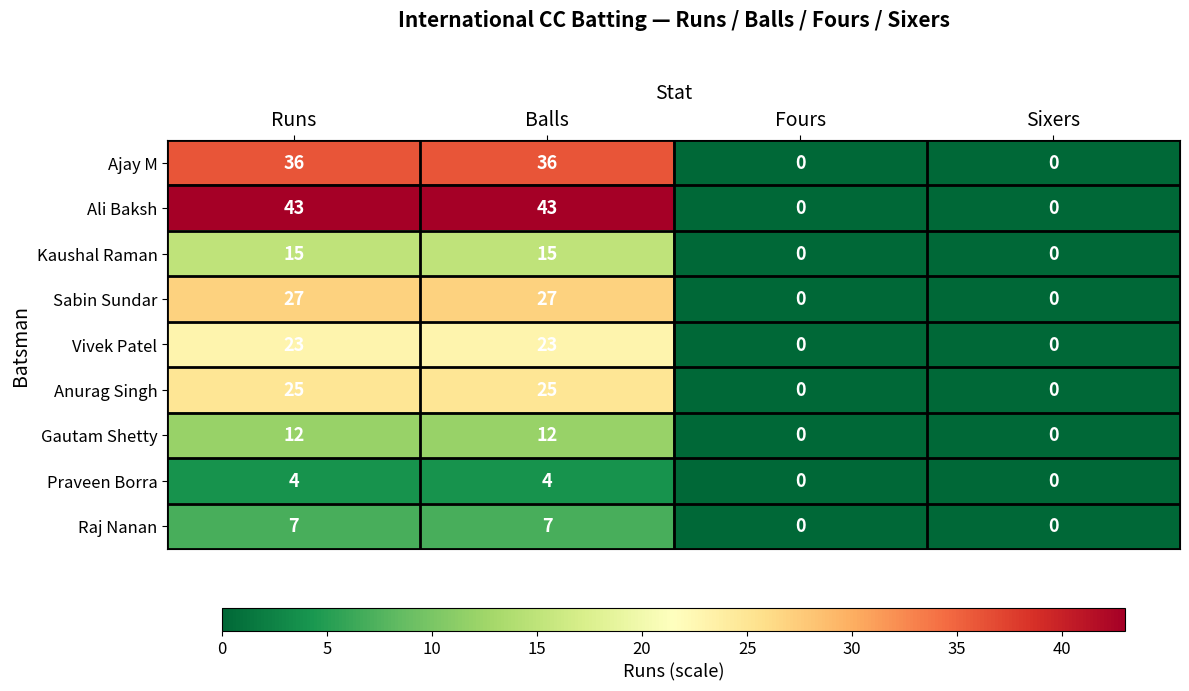

Which series has the largest total across all categories?

Ali Baksh